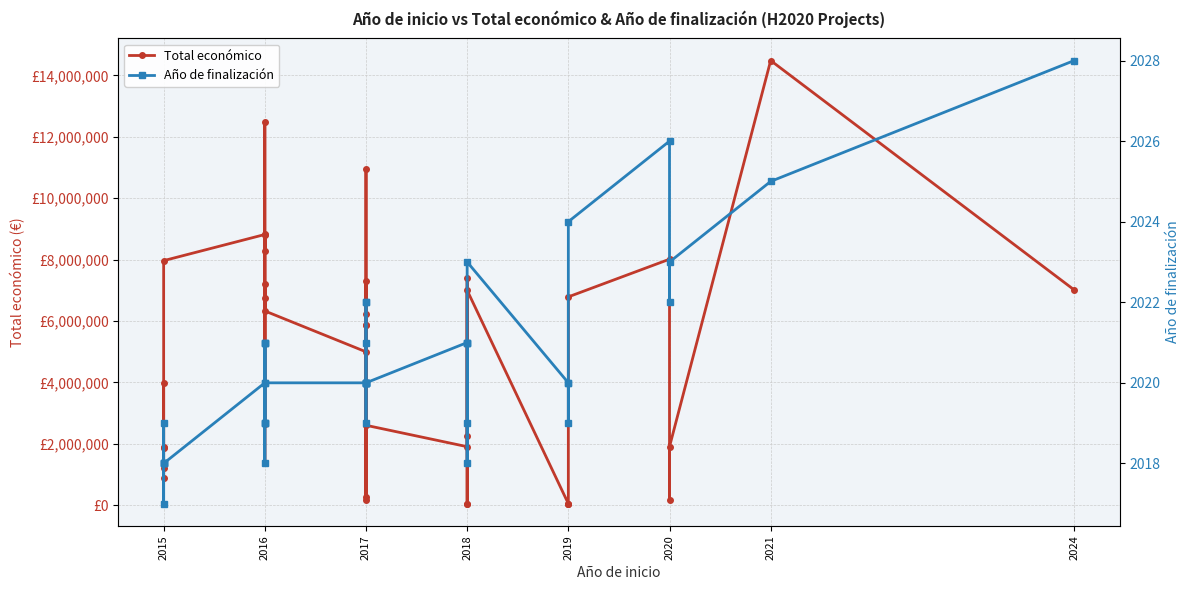

What position from the left is 2020?

6